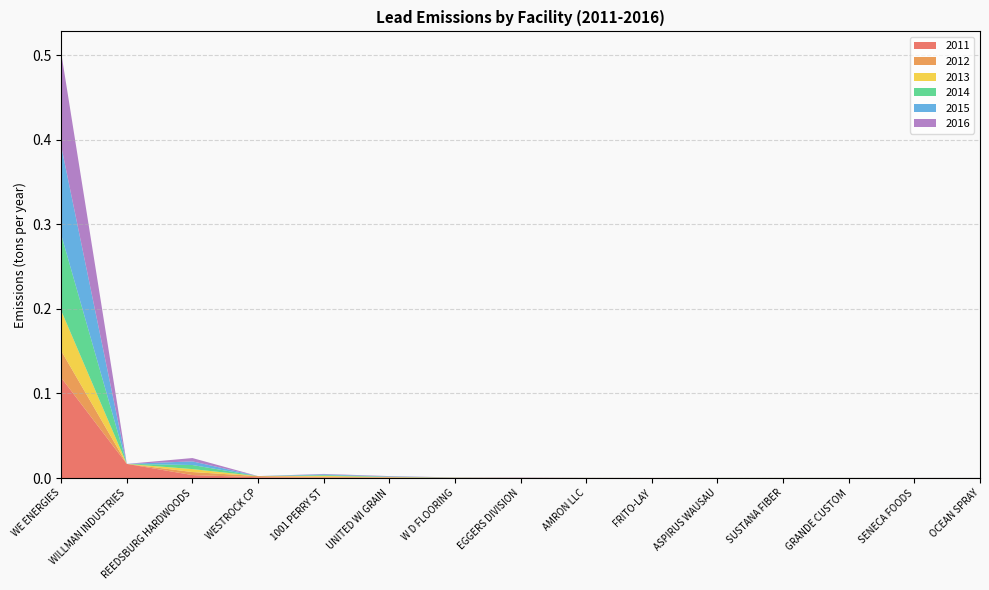

Reading left to right, transcribe all the data shown in this chart.

2011: 0.1	0.0	0.0	0.0	0.0	0.0	0.0	0.0	0.0	0.0	0.0	0.0	0.0	0.0	0.0
2012: 0.0	0.0	0.0	0.0	0.0	0.0	0.0	0.0	0.0	0.0	0.0	0.0	0.0	0.0	0.0
2013: 0.0	0.0	0.0	0.0	0.0	0.0	0.0	0.0	0.0	0.0	0.0	0.0	0.0	0.0	0.0
2014: 0.1	0.0	0.0	0.0	0.0	0.0	0.0	0.0	0.0	0.0	0.0	0.0	0.0	0.0	0.0
2015: 0.1	0.0	0.0	0.0	0.0	0.0	0.0	0.0	0.0	0.0	0.0	0.0	0.0	0.0	0.0
2016: 0.1	0.0	0.0	0.0	0.0	0.0	0.0	0.0	0.0	0.0	0.0	0.0	0.0	0.0	0.0